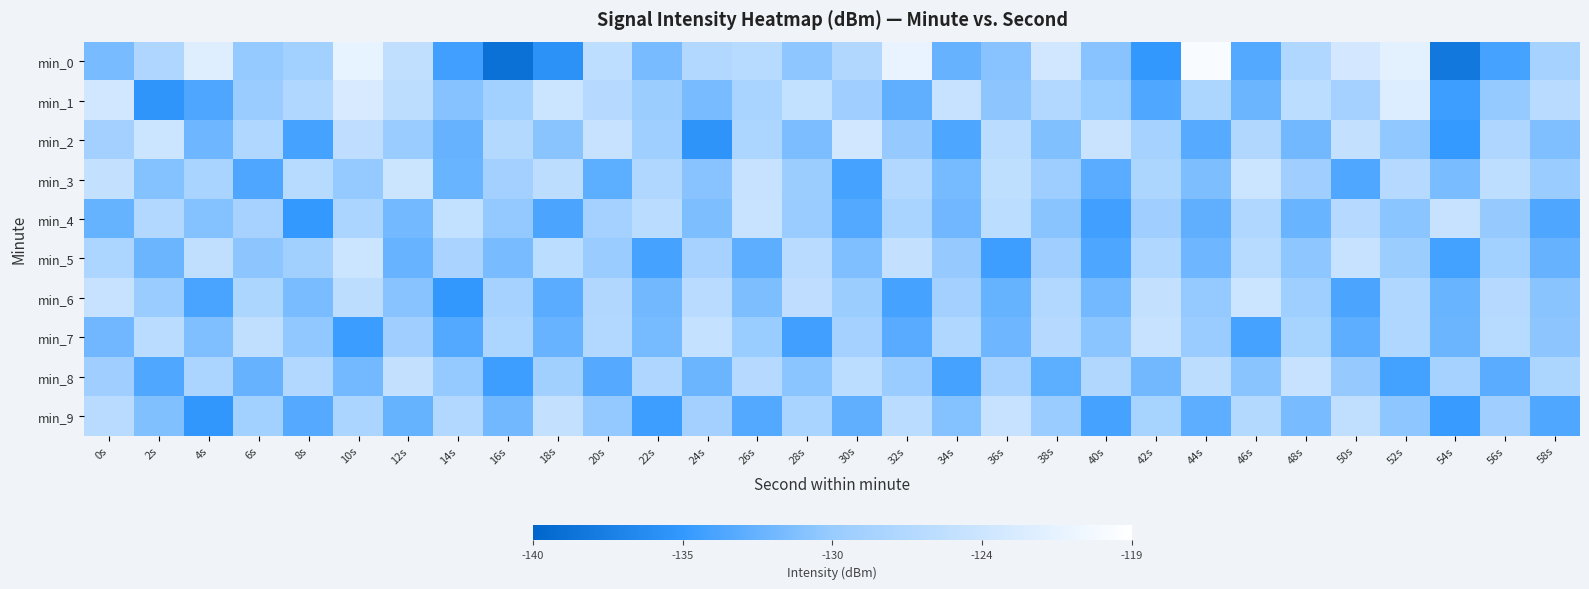

What is the difference between the highest and lowest values at 38s?

8.9